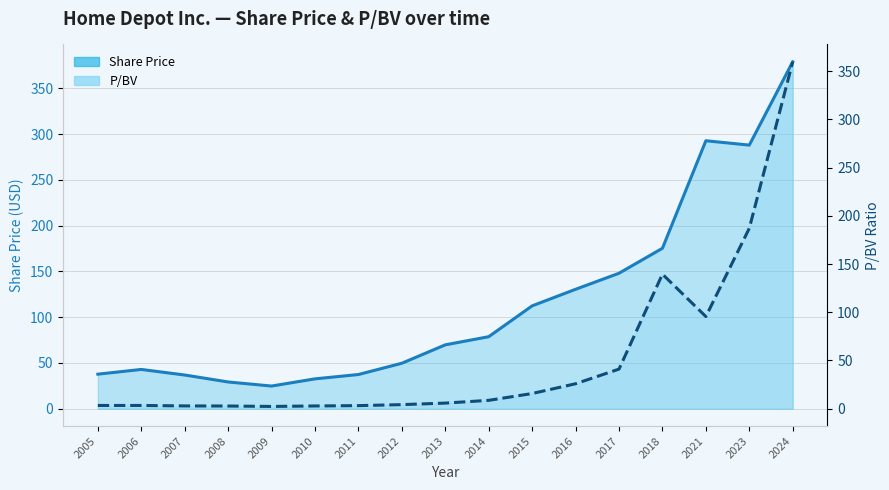

The Share Price series shows 56.1 at 2010. True or false?

False